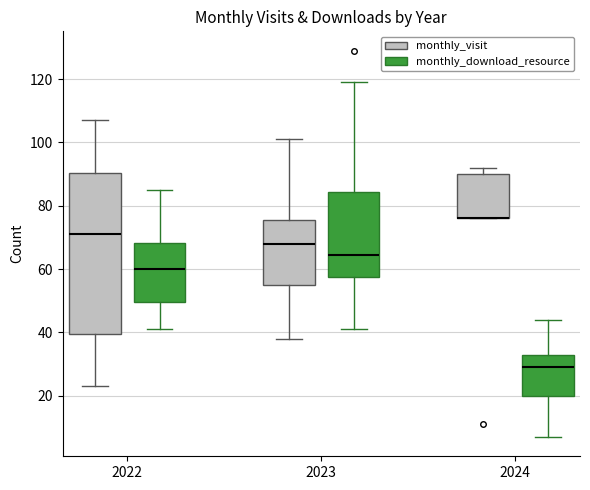

Comparing the boxes themselves (not the whiskers), which one is the tallest?

2022 (monthly_visit)